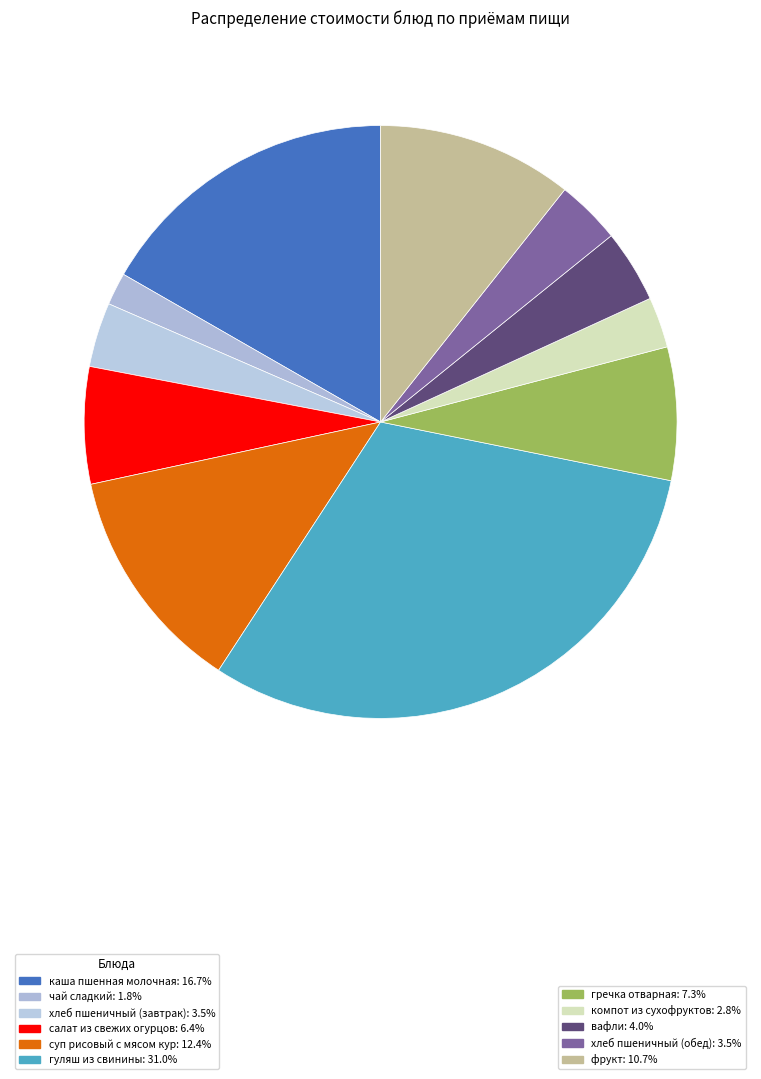

How many slices are in this pie chart?

11